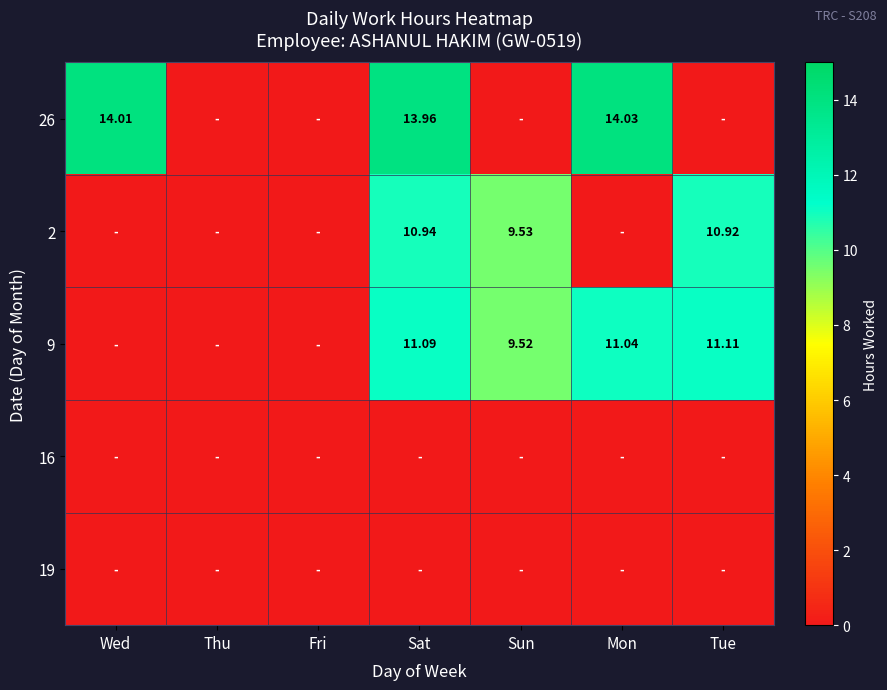

What is the spread (max minus min) of values at Mon?

14.0